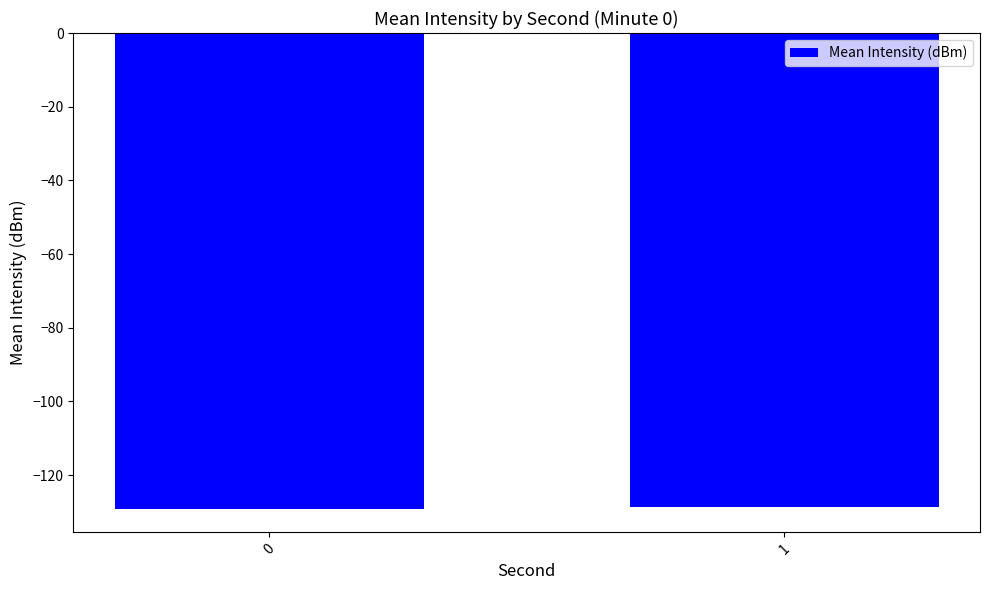

The chart shows a value of -59.1 at 0. True or false?

False